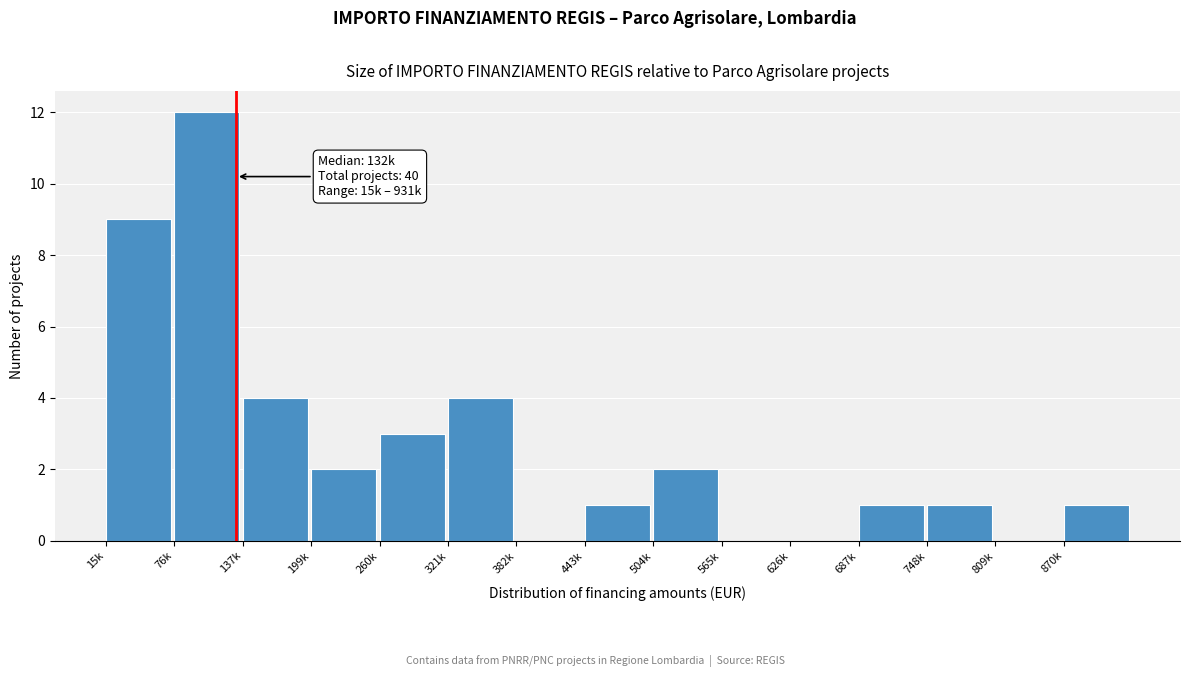

Reading left to right, extract all data points from this chart.

15k=9	76k=12	137k=4	199k=2	260k=3	321k=4	382k=0	443k=1	504k=2	565k=0	626k=0	687k=1	748k=1	809k=0	870k=1